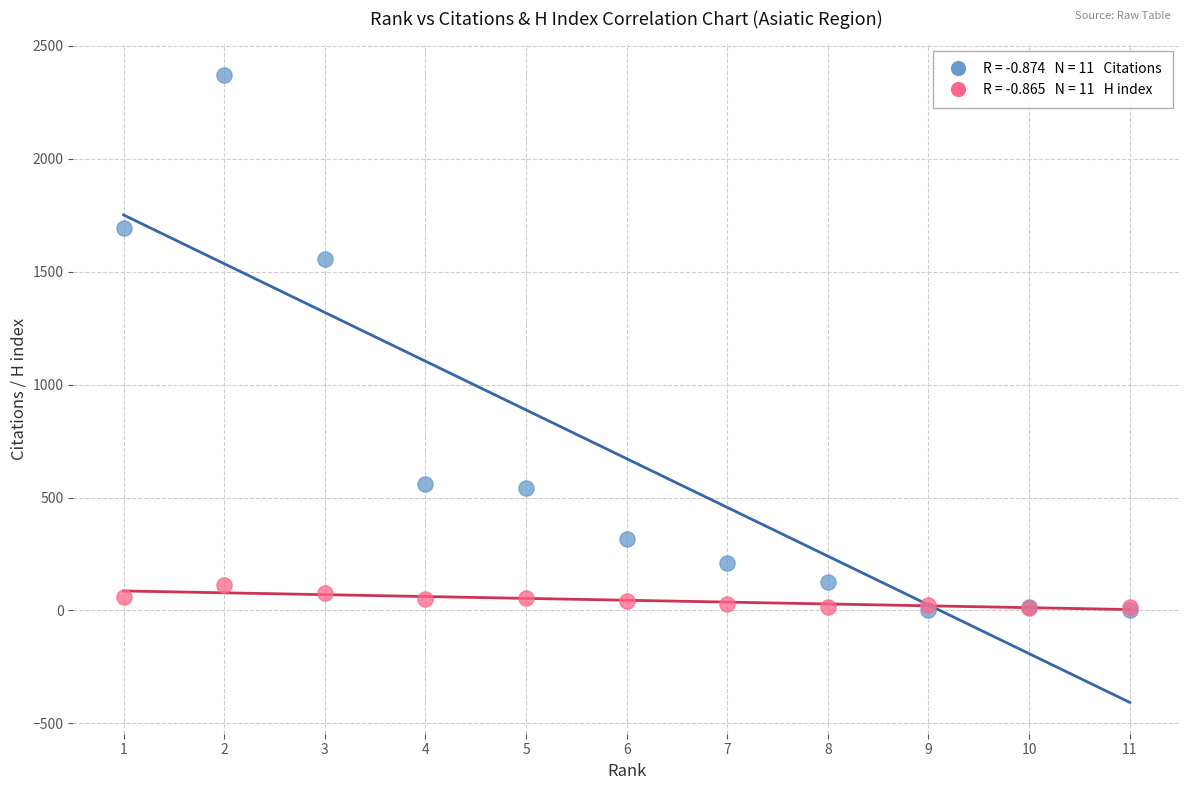

Across all series, what Y value is closest to 1185?

1558